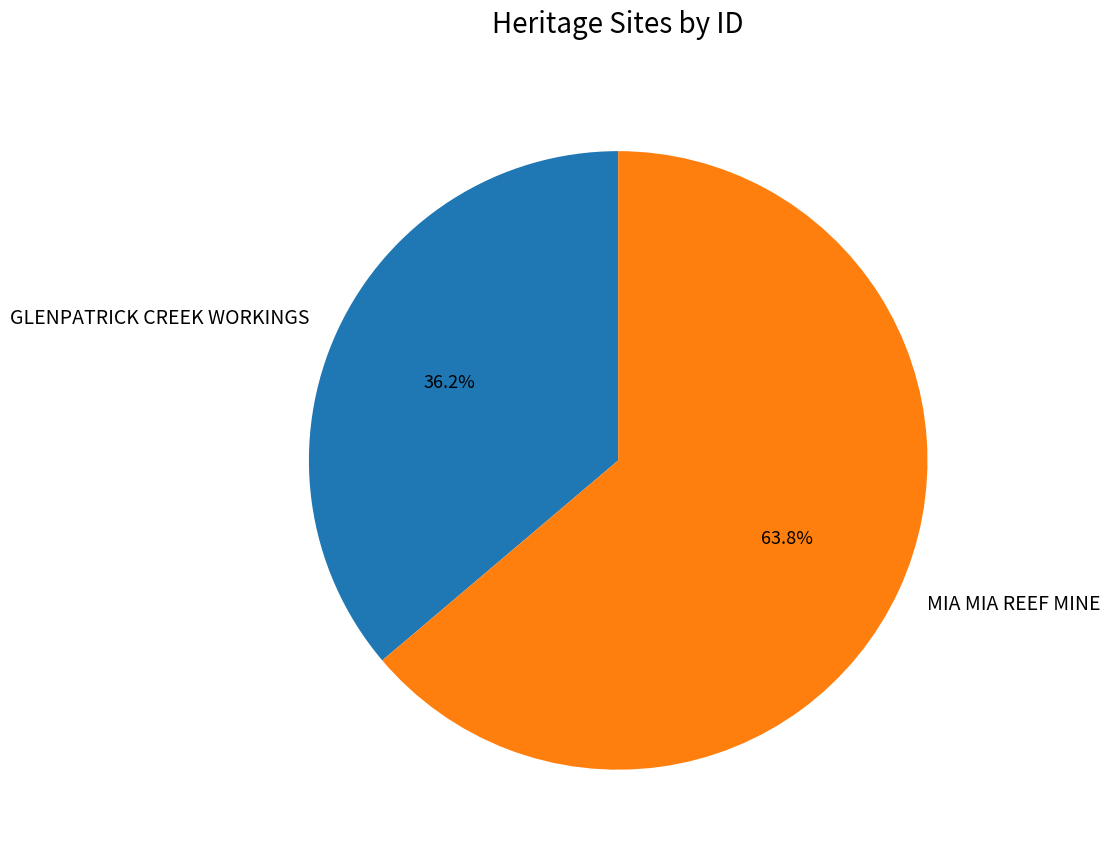

To the nearest percent, what is the average slice percentage?

50%